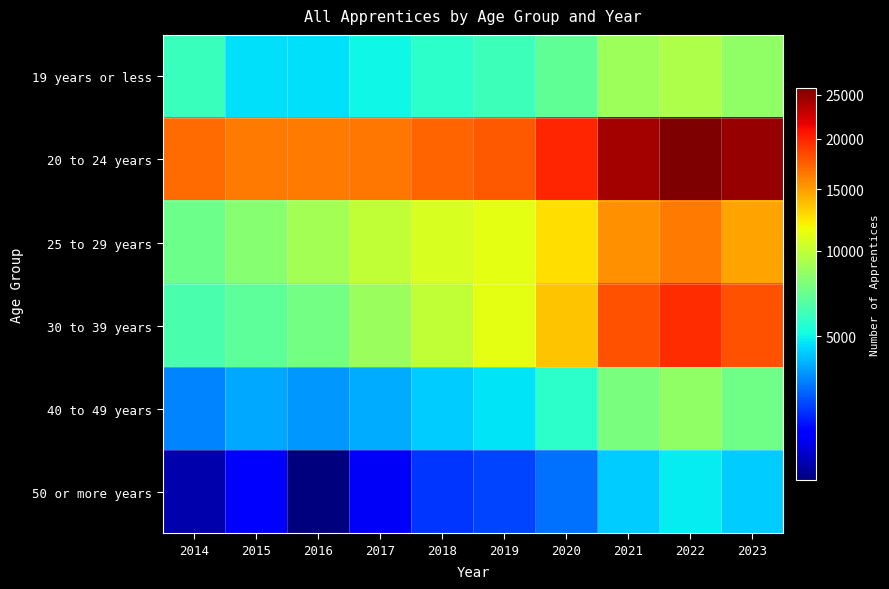

What is the difference between the highest and lowest values at 2023?

20455